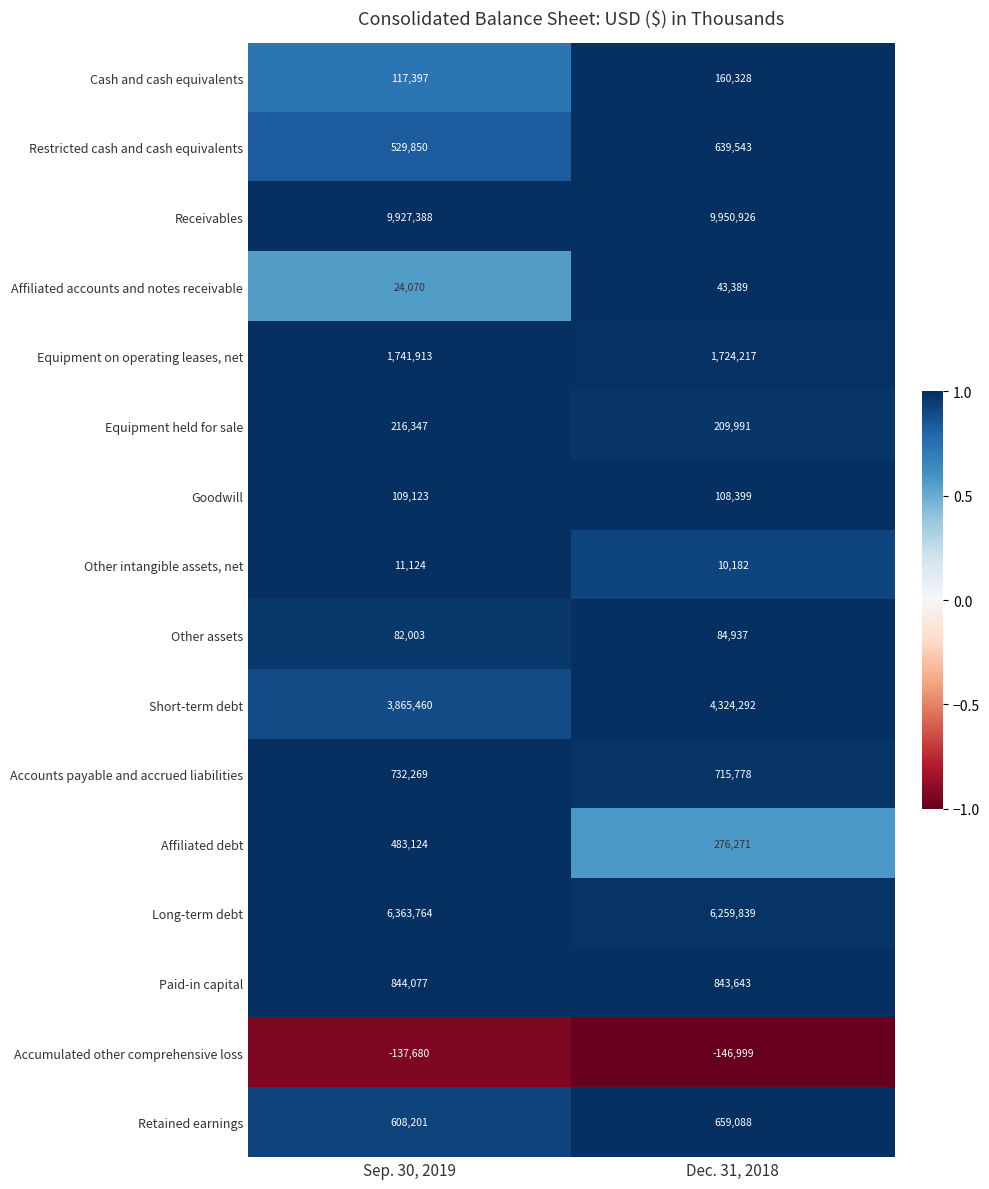

Rank the categories by Other intangible assets, net value from lowest to highest.

Dec. 31, 2018, Sep. 30, 2019